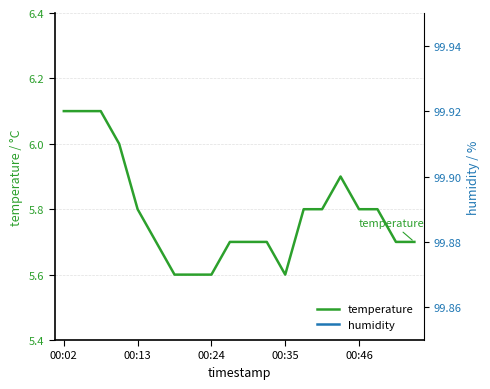

True or false: temperature and humidity intersect in this chart.

False